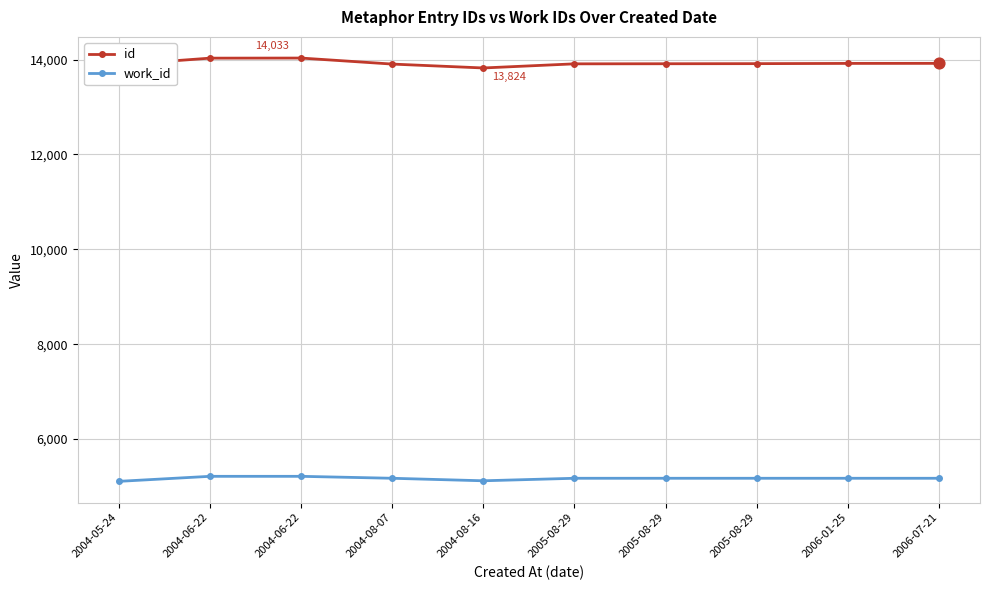

What are all the series names shown in the legend?

id, work_id